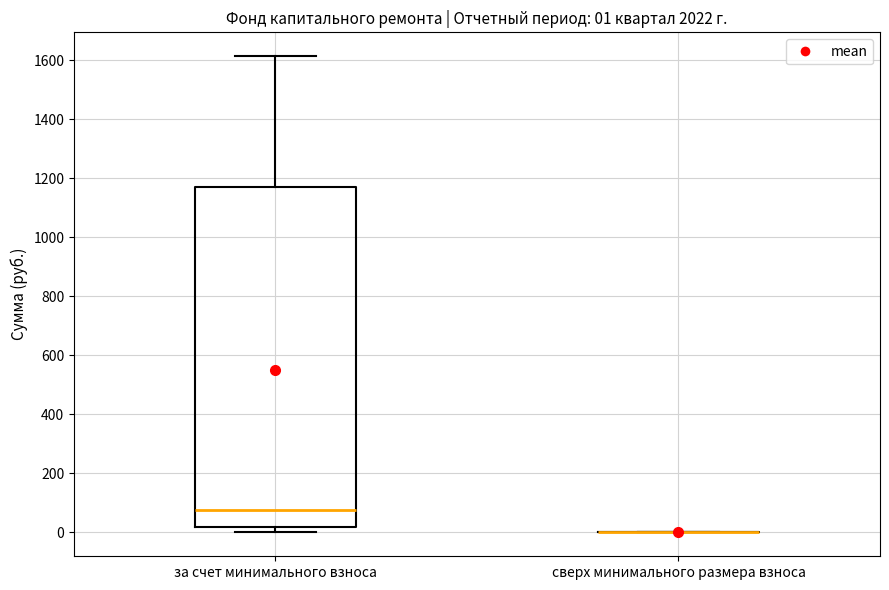

Comparing the boxes themselves (not the whiskers), which one is the tallest?

за счет минимального взноса